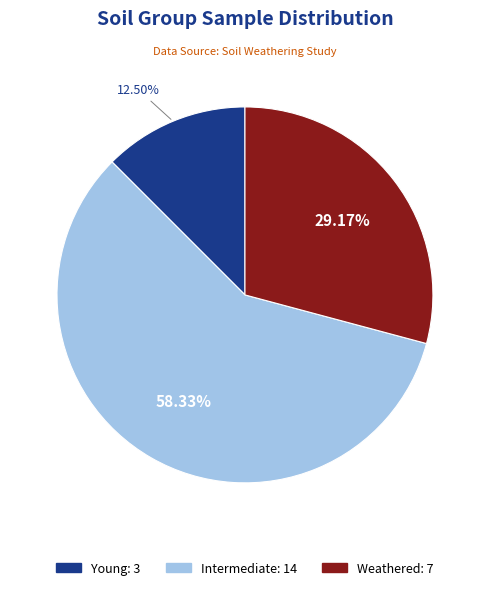

Does Intermediate represent more than half of the total?

Yes